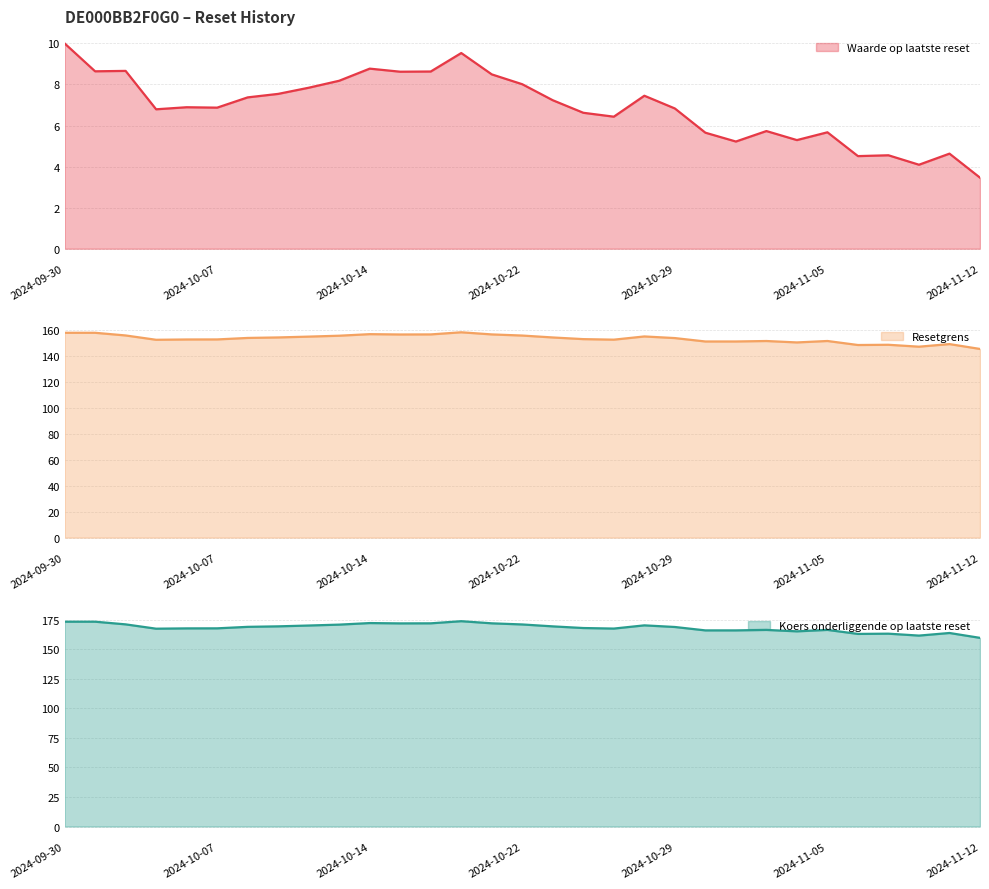

How many data points in Resetgrens are above 153?

16